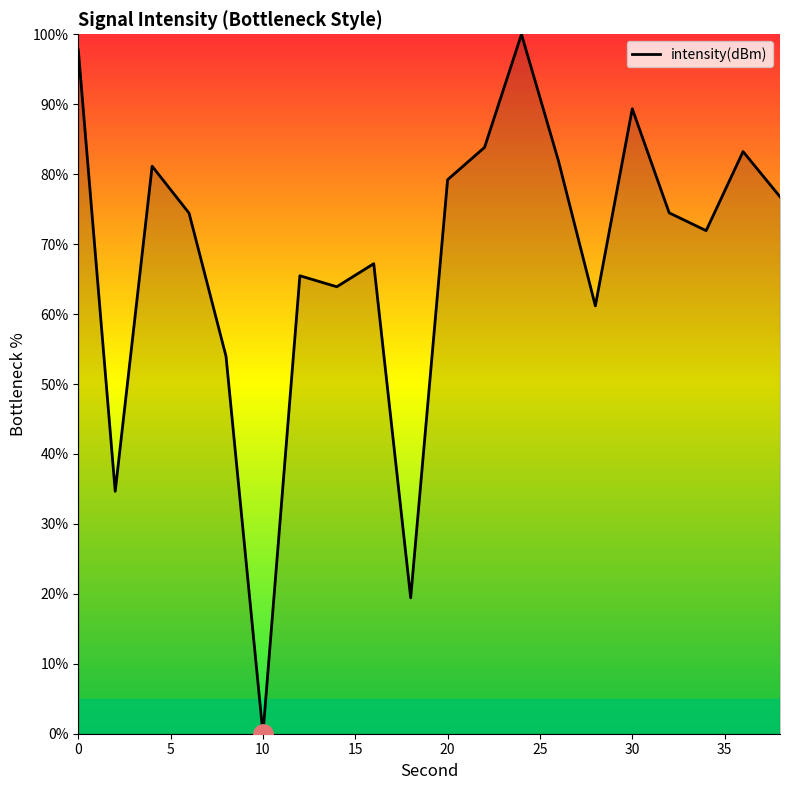

What is the difference between the maximum and minimum values?

100.0